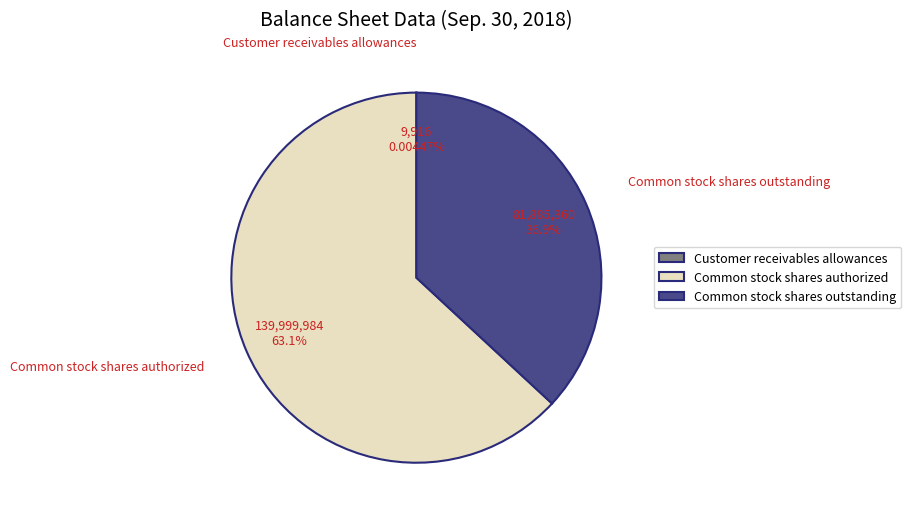

To the nearest percent, what is the combined percentage of Common stock shares outstanding and Common stock shares authorized?

100%